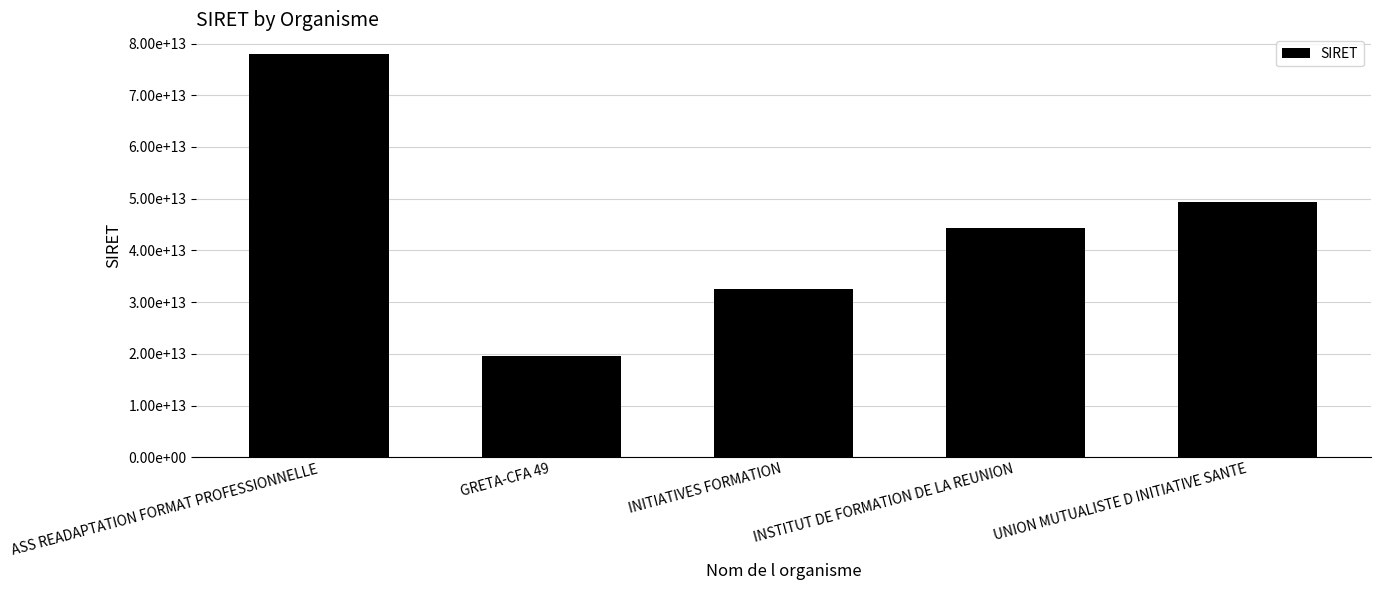

What position from the right is INSTITUT DE FORMATION DE LA REUNION?

2